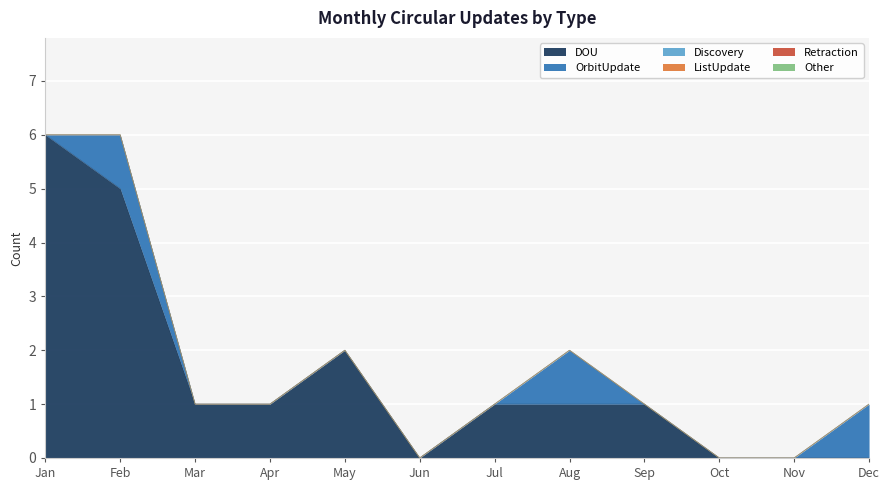

The Other series shows 0 at May. True or false?

True